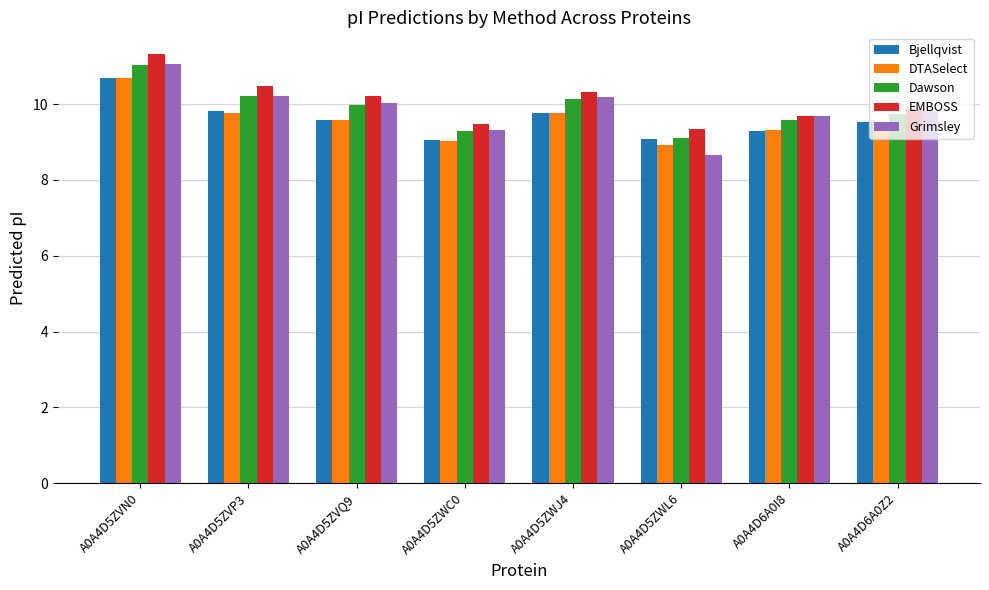

True or false: Dawson has a value of 9.7 at A0A4D6A0Z2.

True